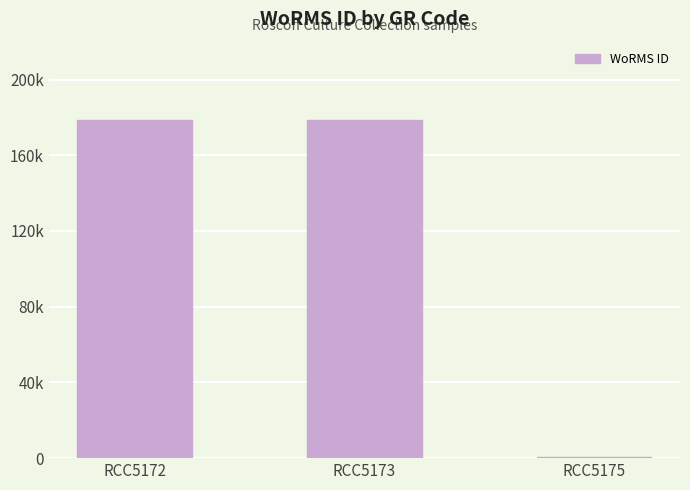

Reading left to right, what are all the values shown in this chart?

RCC5172=178589	RCC5173=178589	RCC5175=802